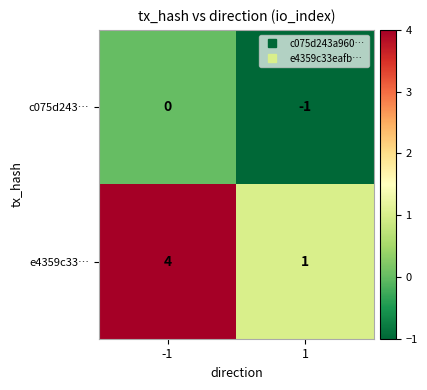

Reading left to right, extract all data points from this chart.

c075d243…: 0	-1
e4359c33…: 4	1